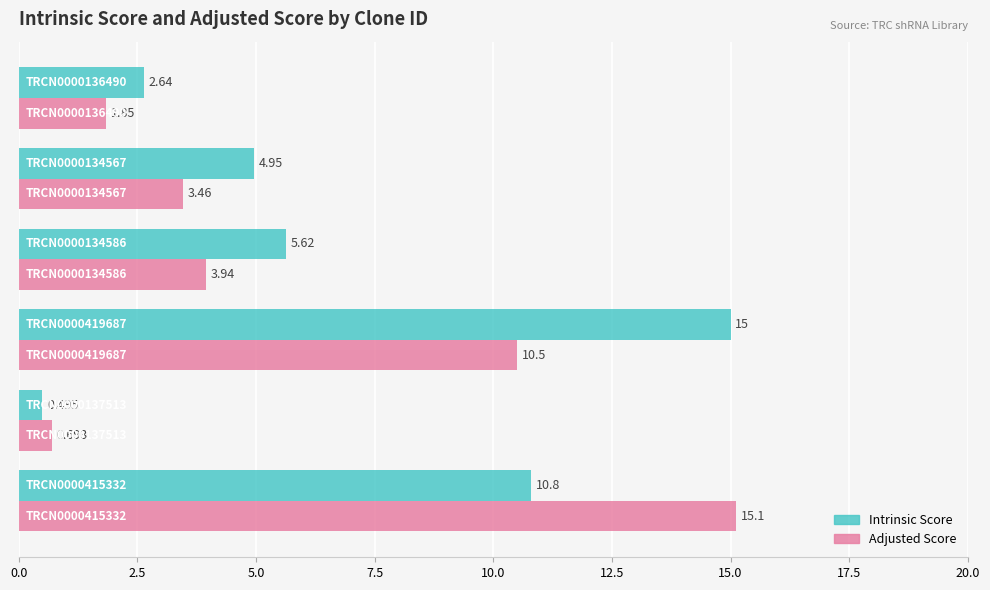

How many values in the Intrinsic Score series exceed 5?

3